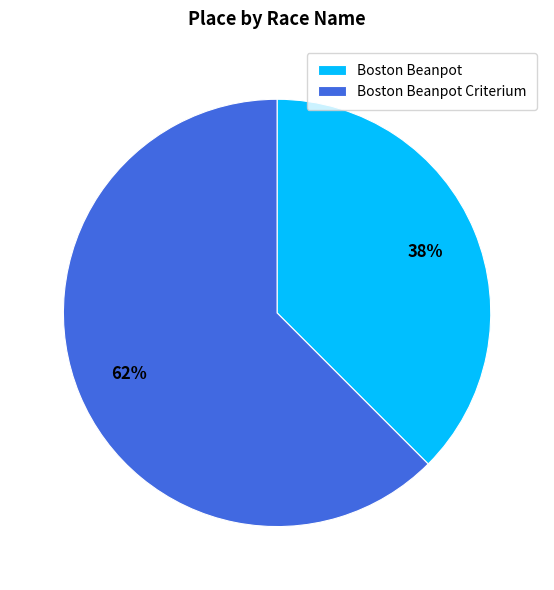

What is the majority slice?

Boston Beanpot Criterium